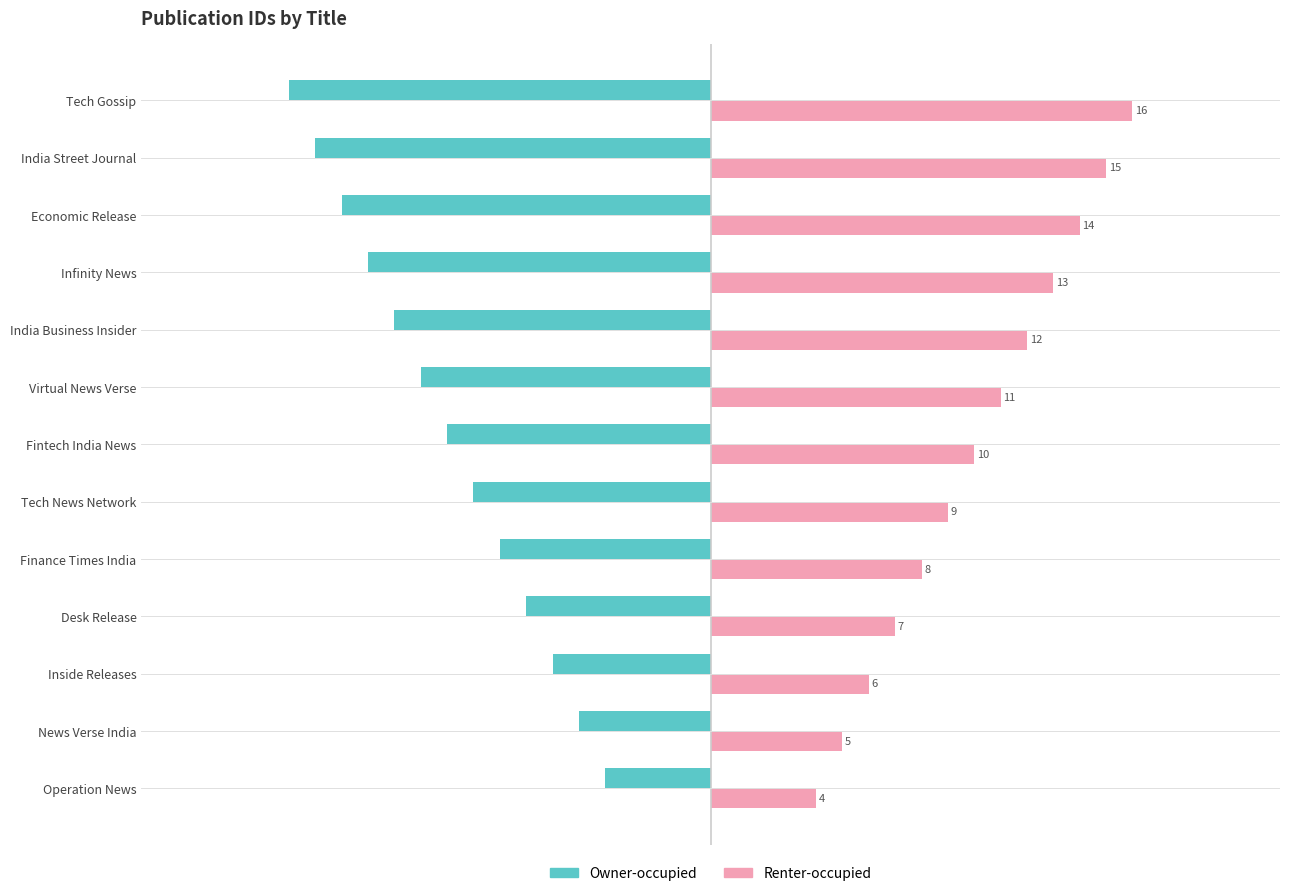

List the series in order of their overall mean, lowest first.

Owner-occupied, Renter-occupied